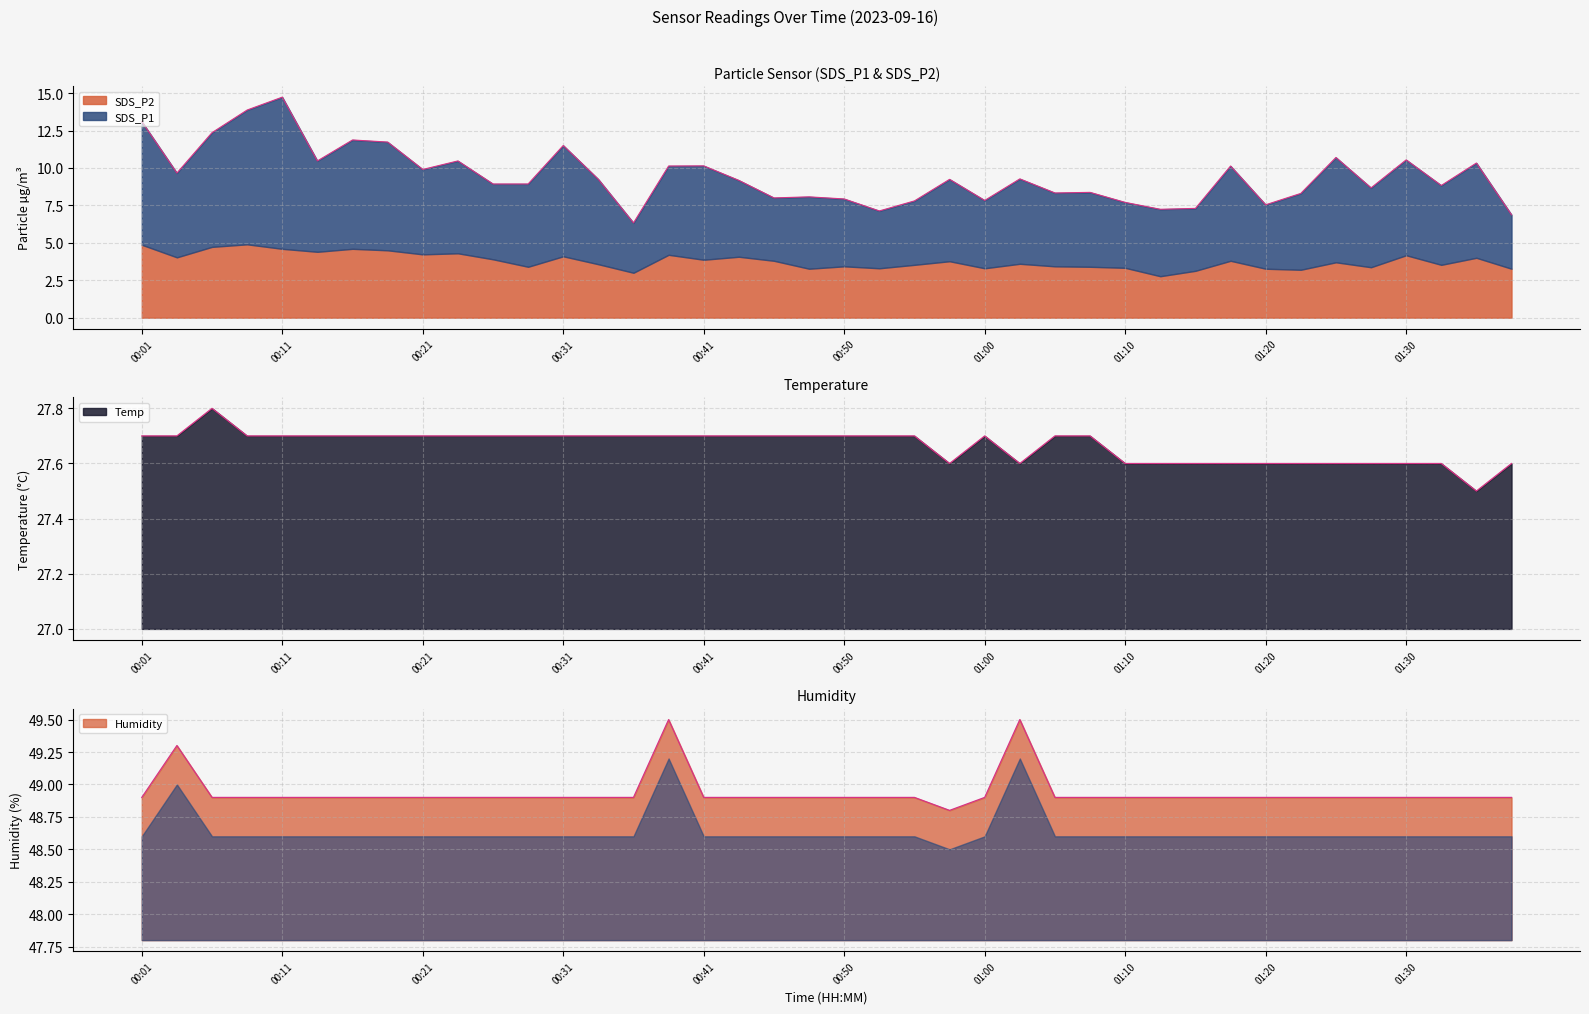

Count the number of categories in the chart.

40